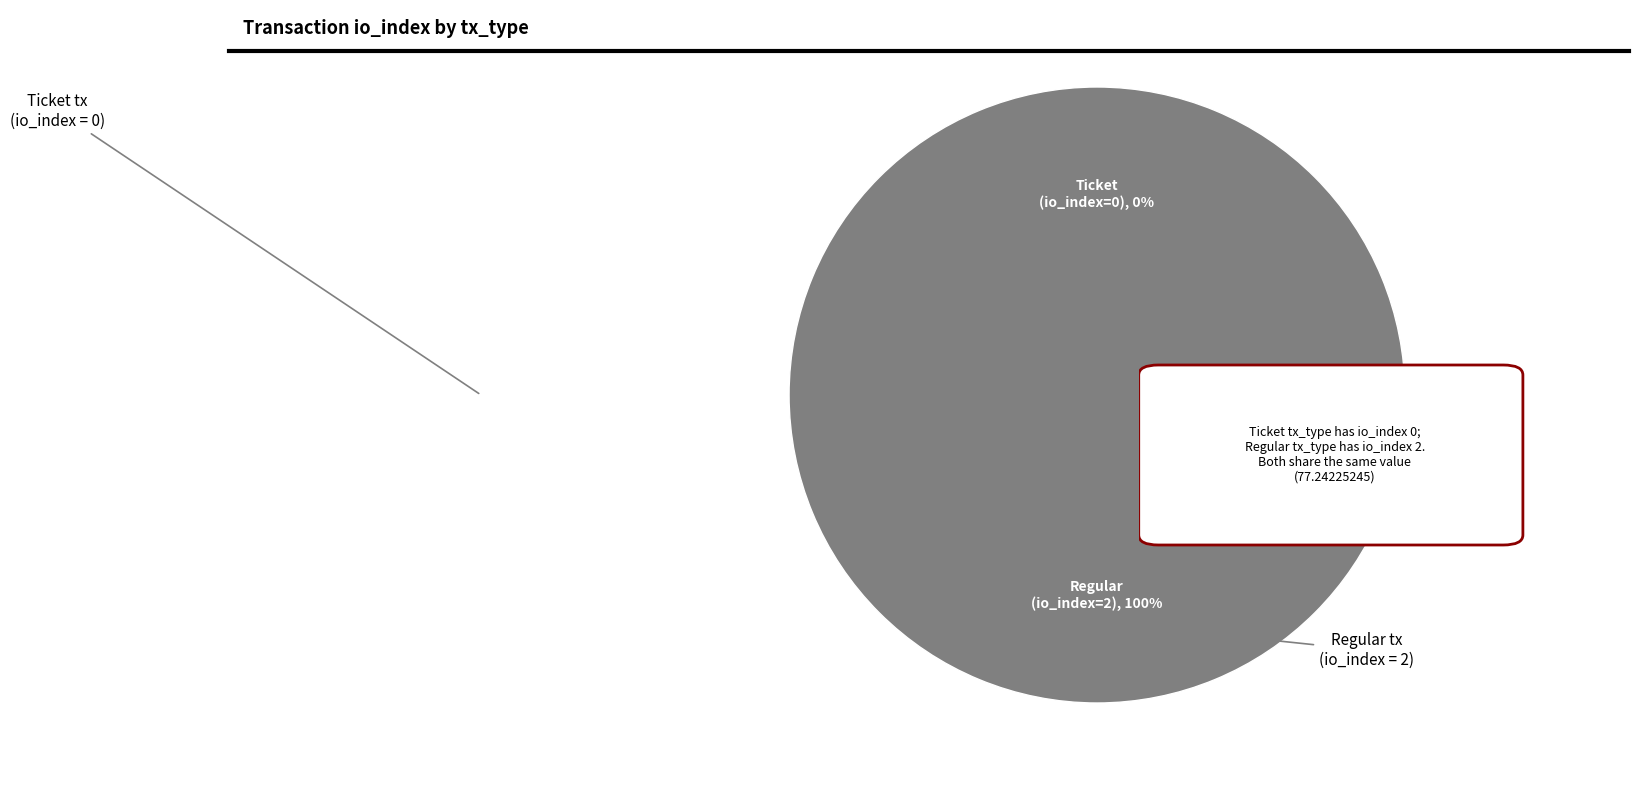

Which category has the smallest portion of the pie?

Ticket (io_index=0)